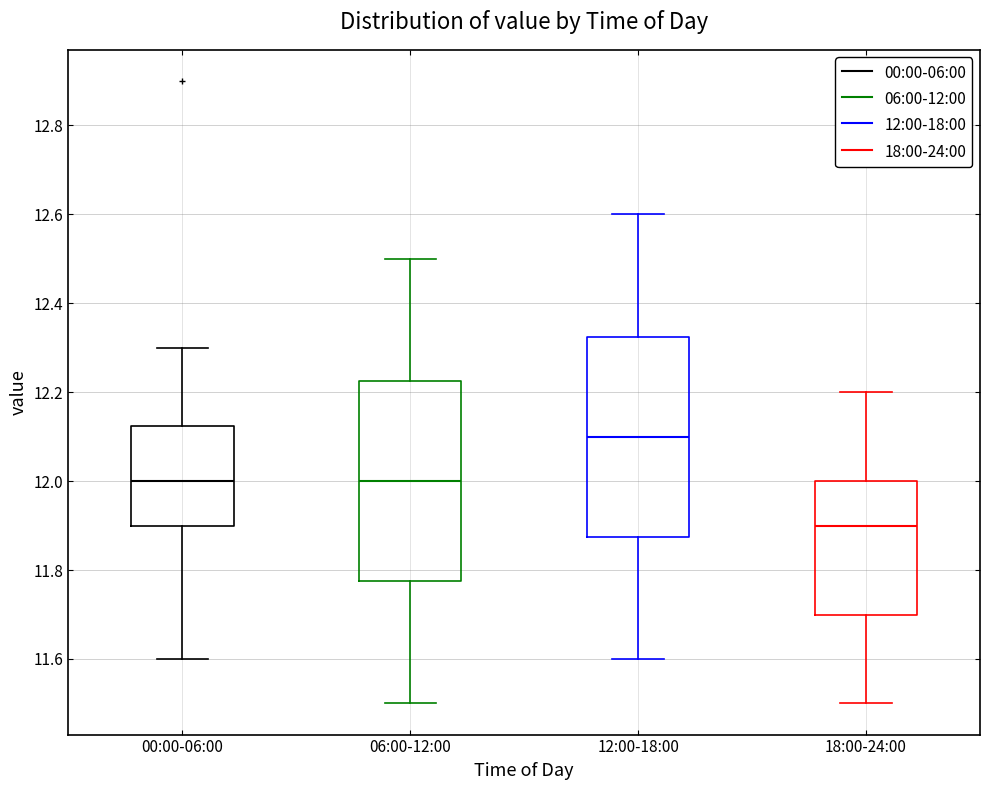

Which box has the highest median line?

12:00-18:00